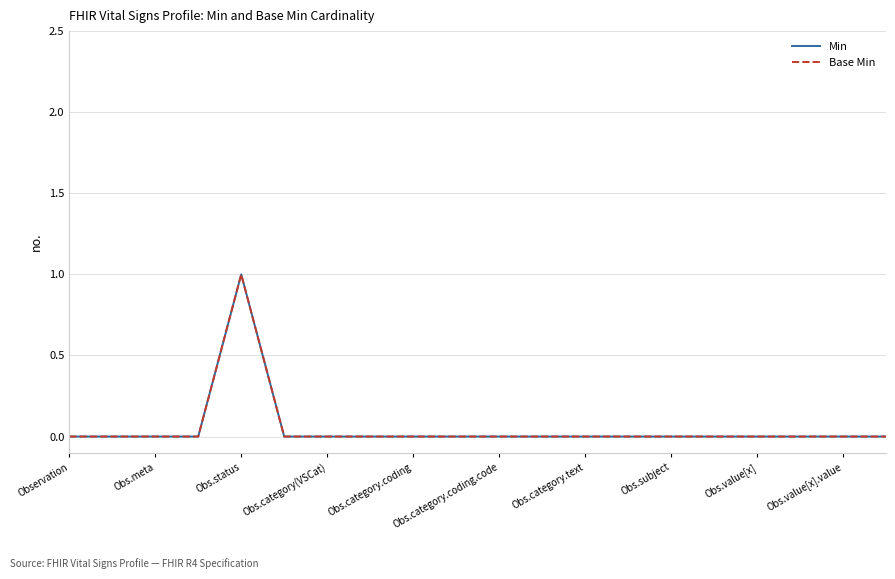

Is this an area chart (filled region under the line)?

No